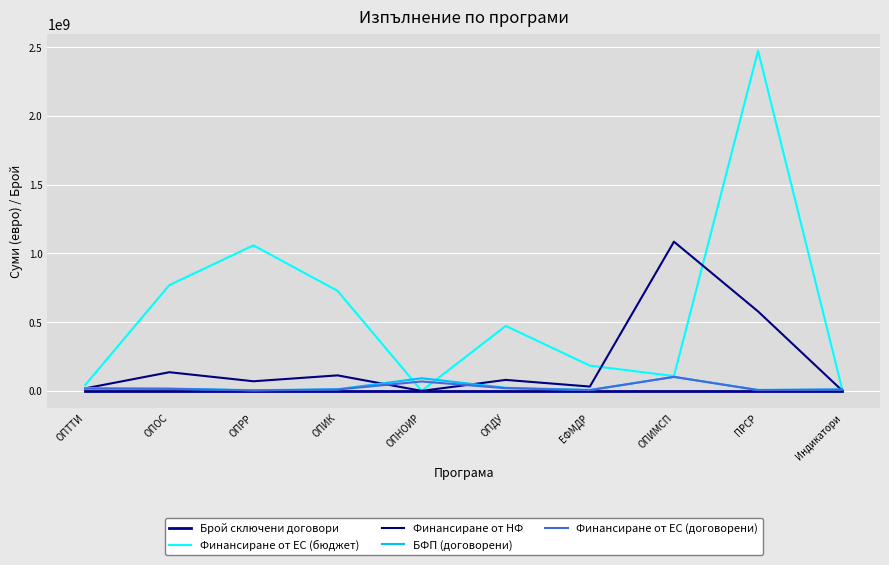

Between ОПИМСП and ПРСР, which series saw the biggest shift?

Финансиране от ЕС (бюджет)